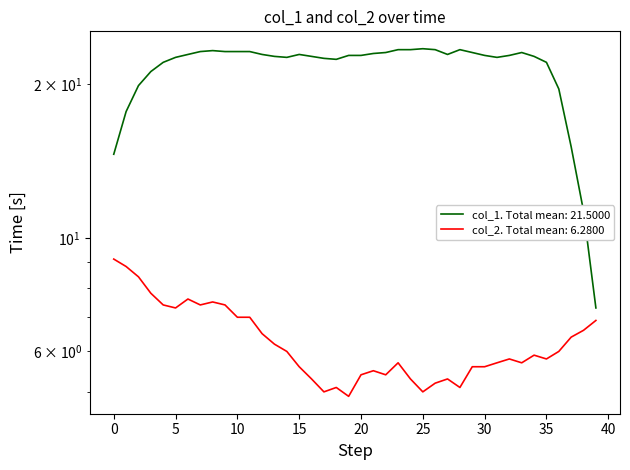

What are all the series names shown in the legend?

col_1, col_2